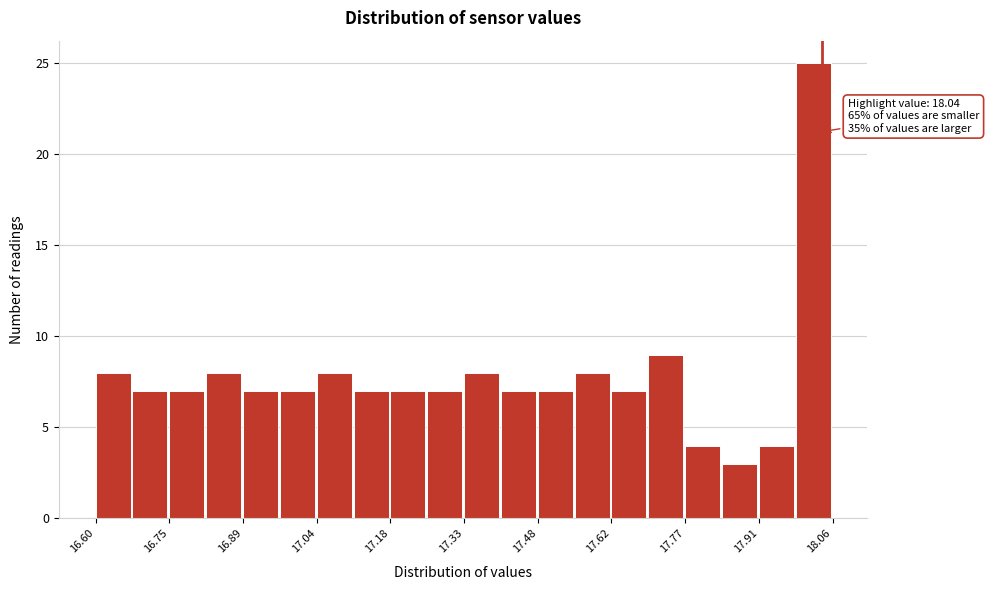

Read against the x-axis, roughly where is the centre of the tallest bar?

18.02